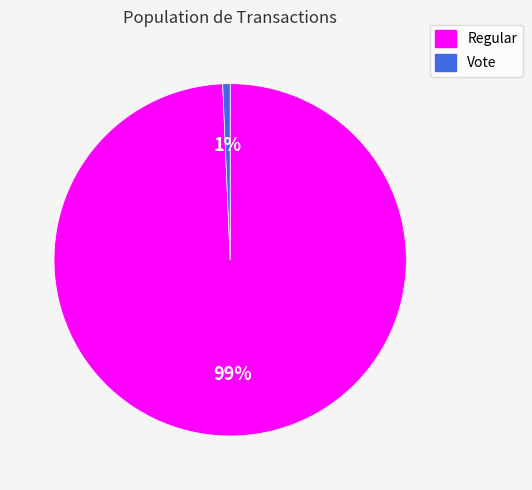

Is there a majority slice in this chart?

Yes